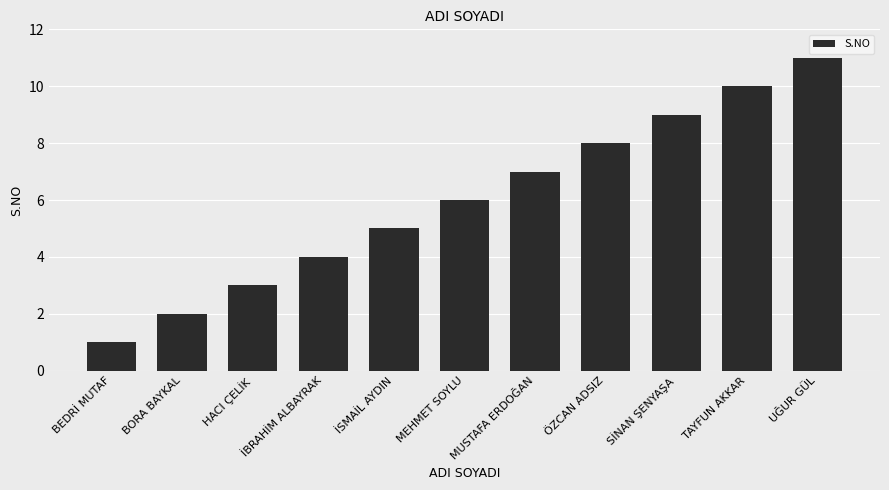

At which label is the value closest to 6?

MEHMET SOYLU